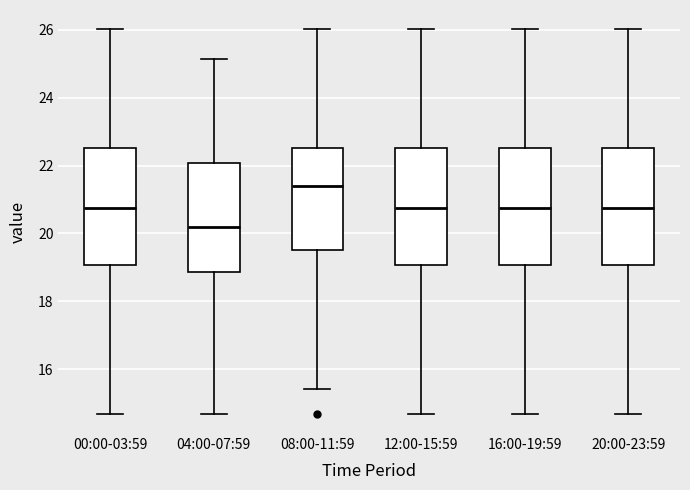

Which box has the lowest median line?

04:00-07:59